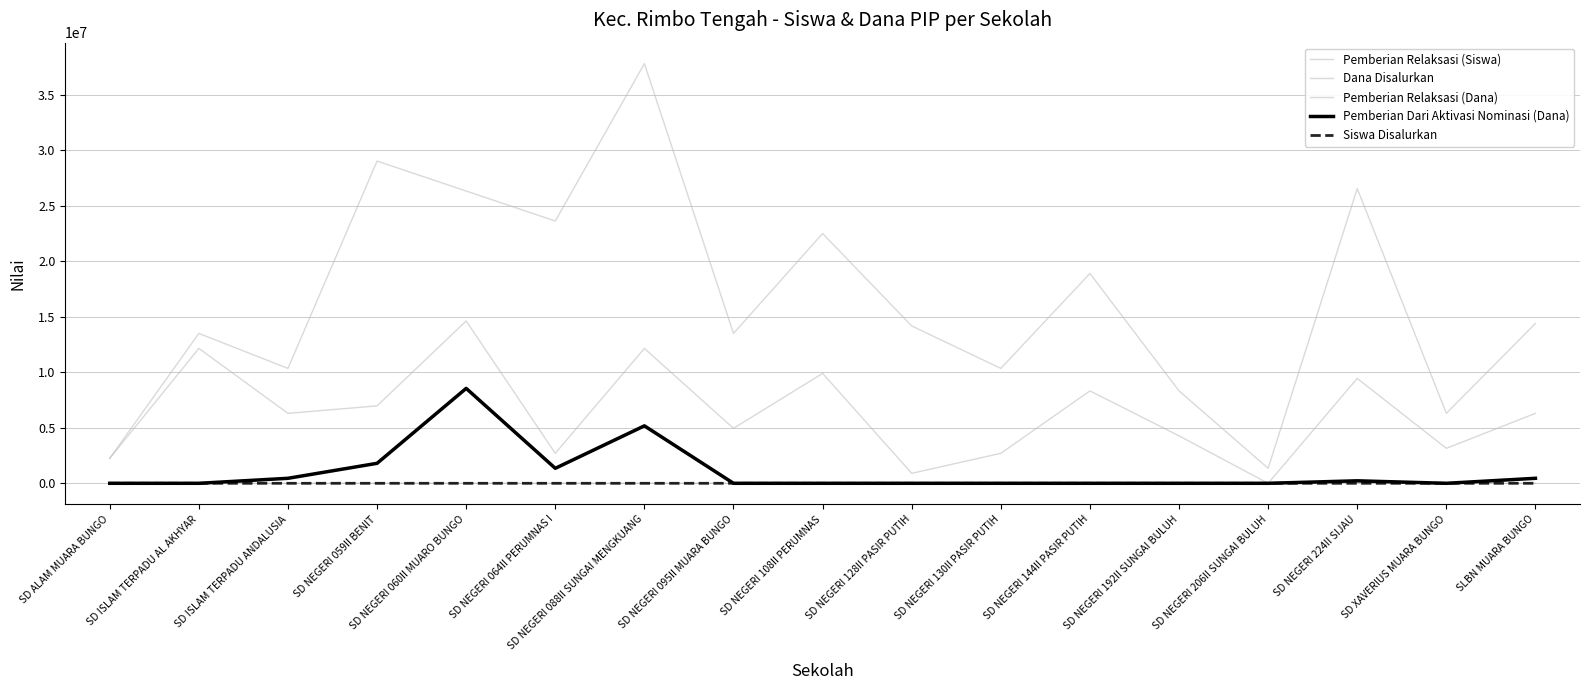

Which series has the widest spread of values?

Dana Disalurkan